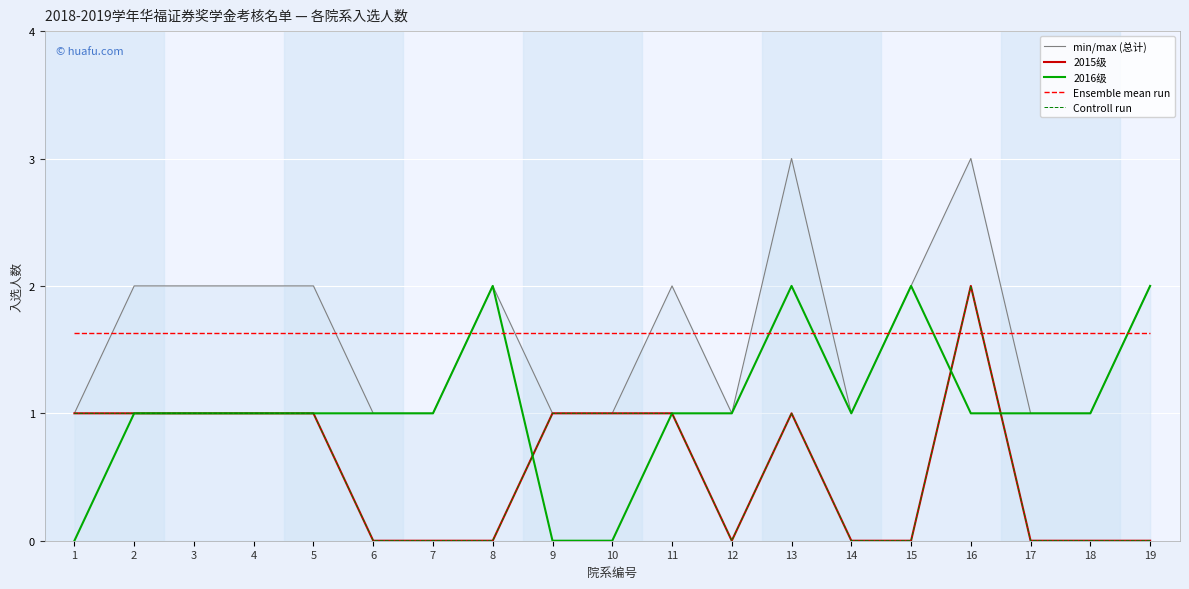

How many intersections are there between 2016级 and 2015级?

3